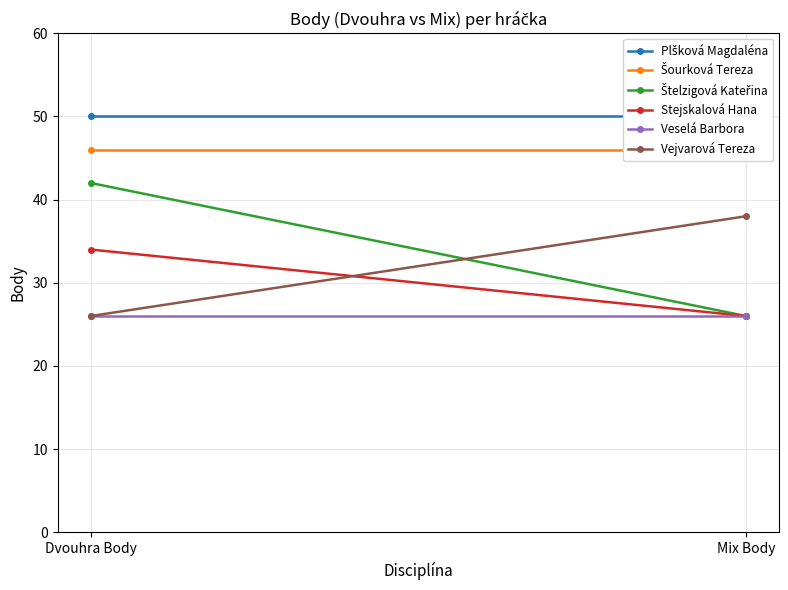

Rank the series by their maximum value, from lowest to highest.

Veselá Barbora, Stejskalová Hana, Vejvarová Tereza, Štelzigová Kateřina, Šourková Tereza, Plšková Magdaléna